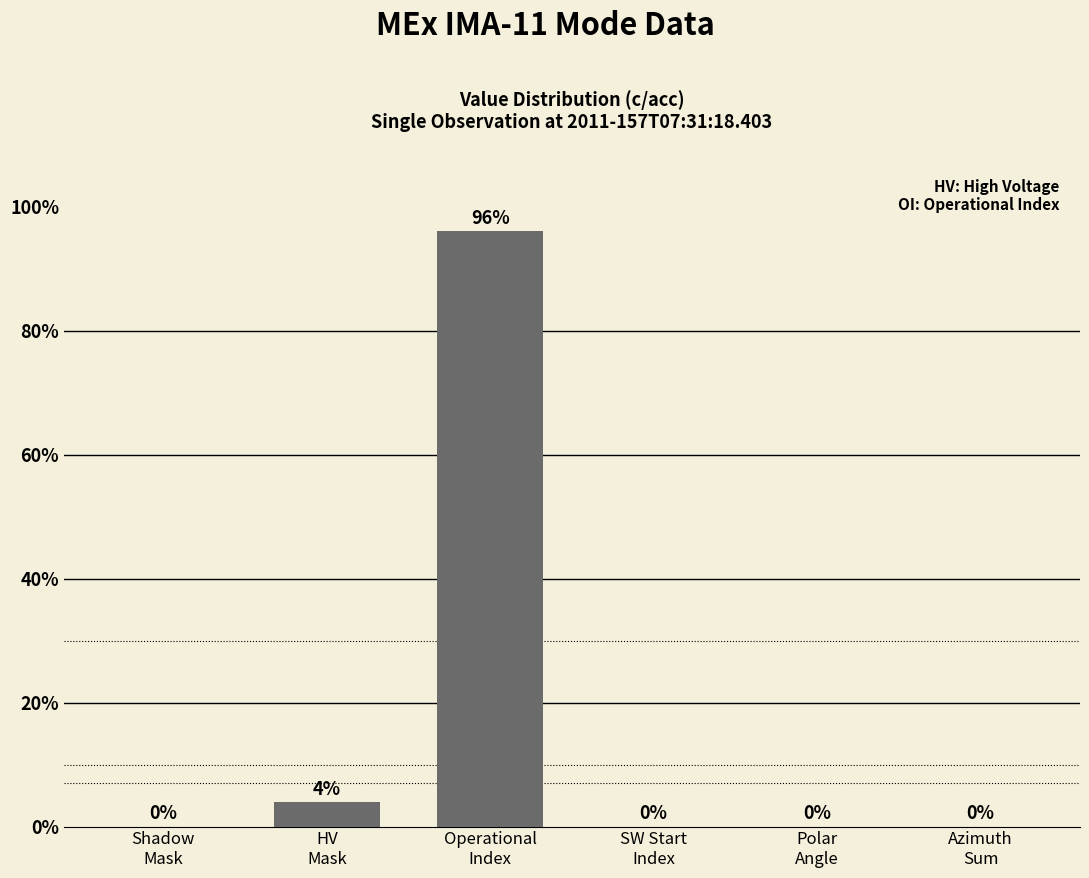

Reading left to right, what are all the values shown in this chart?

0.0	0.0	1.0	0.0	0.0	0.0